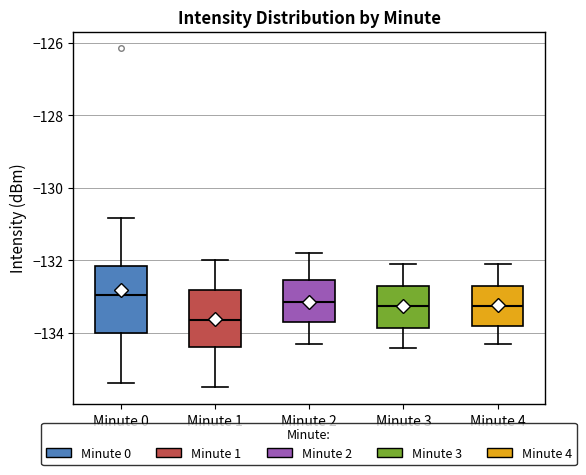

Where is the lower edge of the box for Minute 1 on the y-axis? The values are not printed on the chart, so give them approximately, as read against the axis.

-134.4